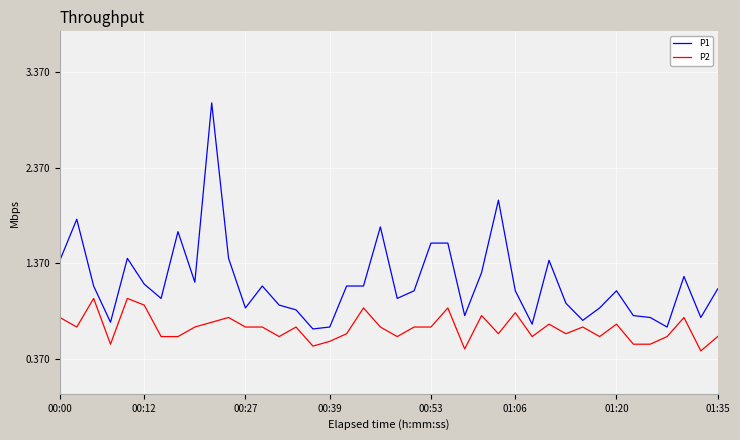

What is the difference between the second highest and second lowest values in the P1 series?

1.3